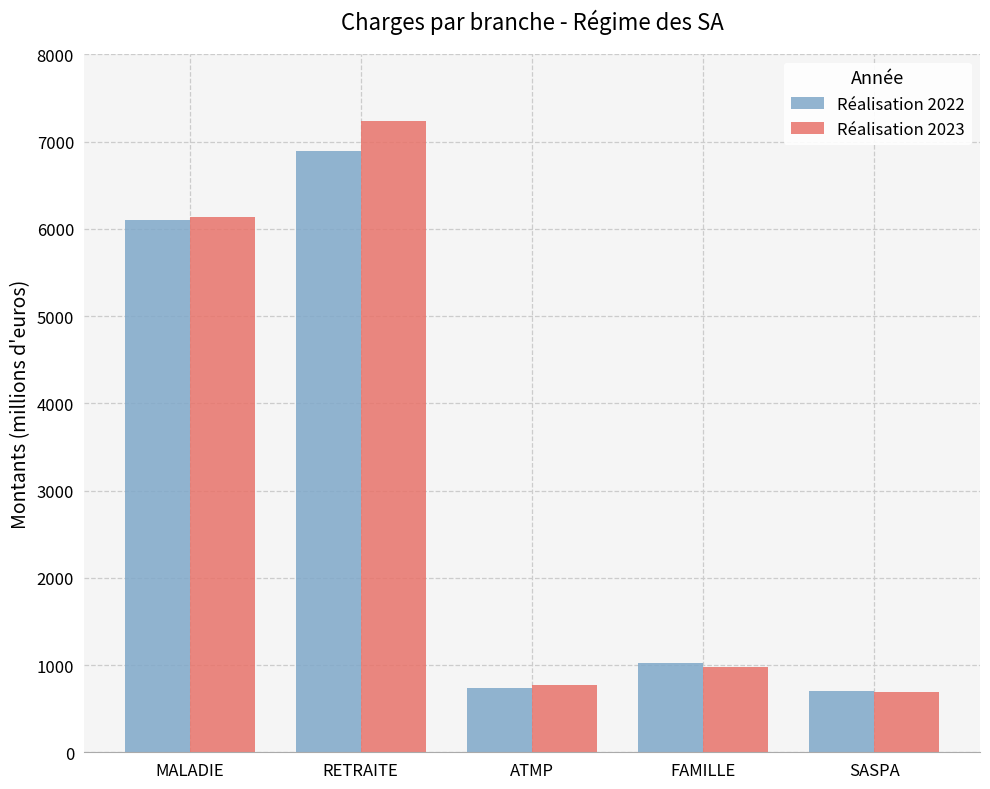

Where does the Réalisation 2023 series first go above 981?

MALADIE